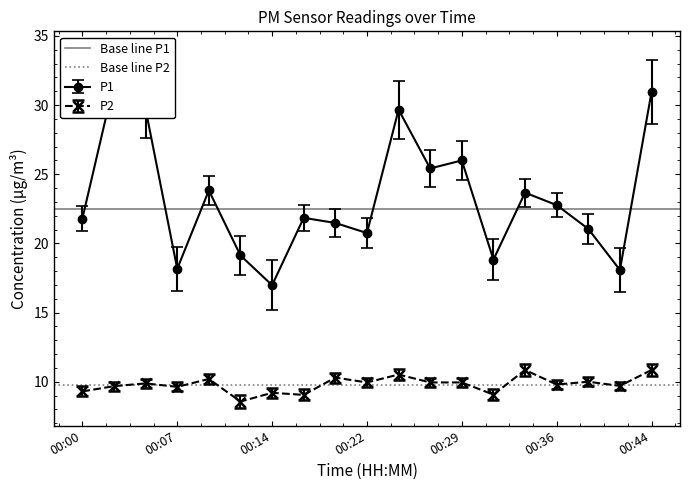

Is it true that P2 equals 9.2 at 00:14?

True